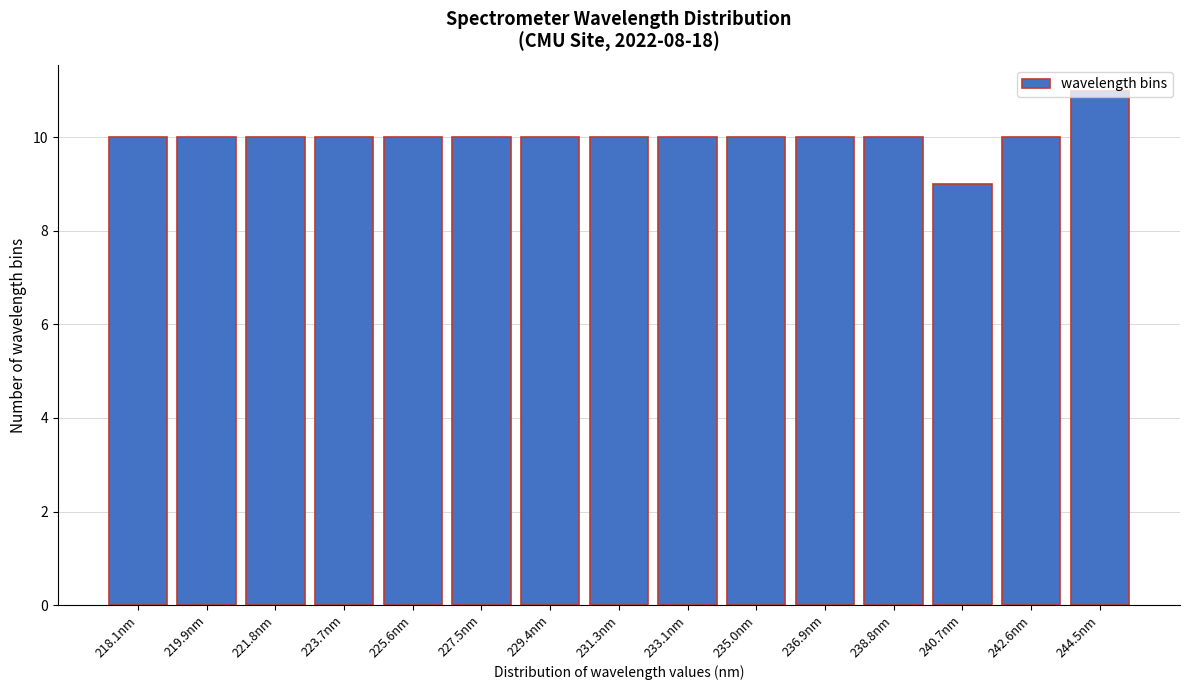

What is the value of the 15th bar from the left?

11